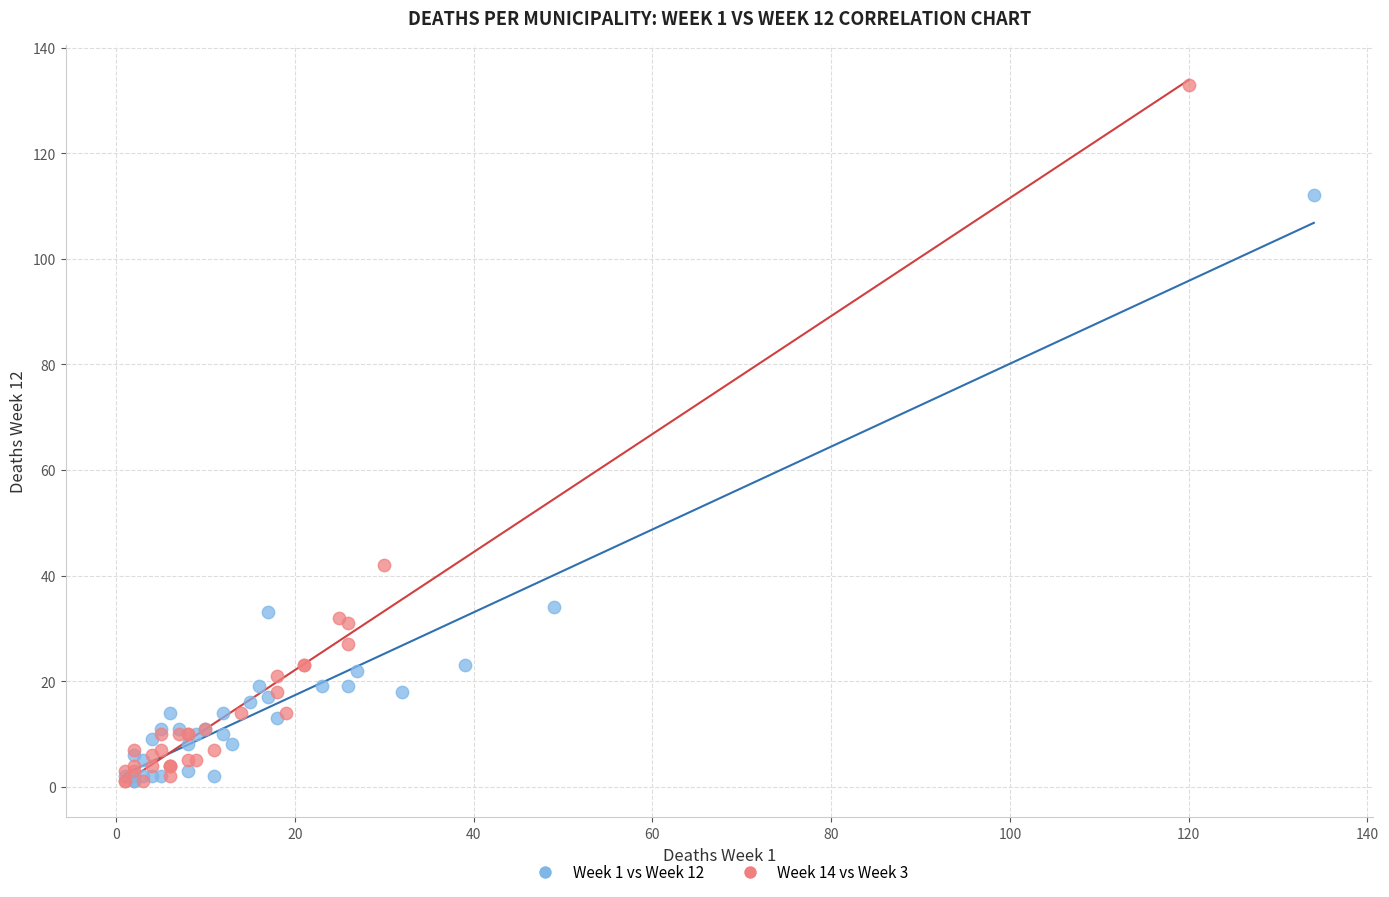

Which series reaches the maximum Y coordinate?

Week 14 vs Week 3